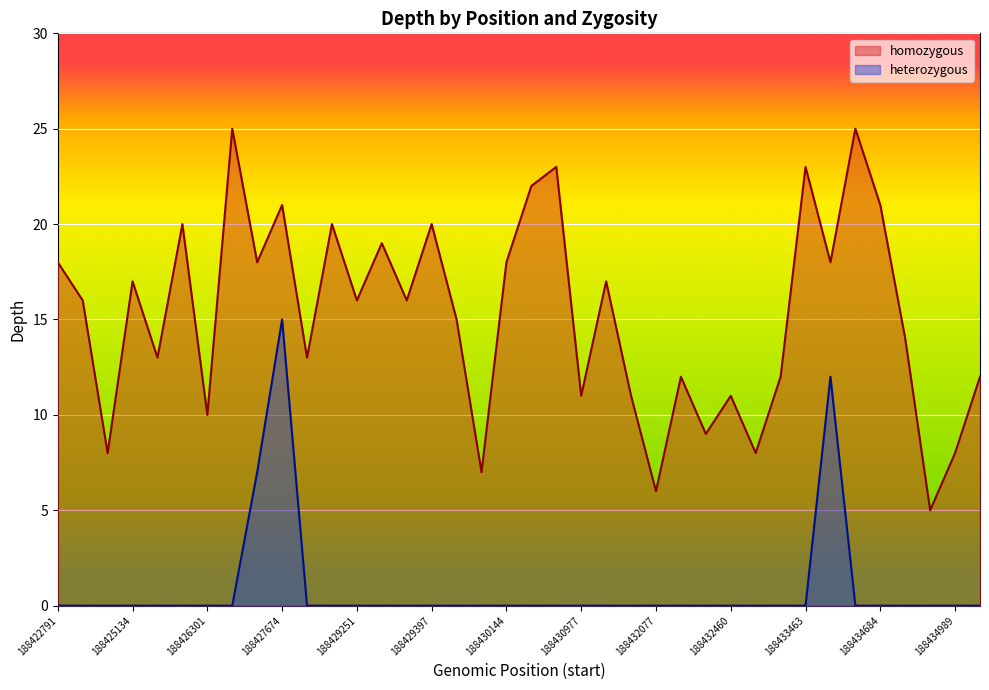

What is the maximum value shown in the chart?

25